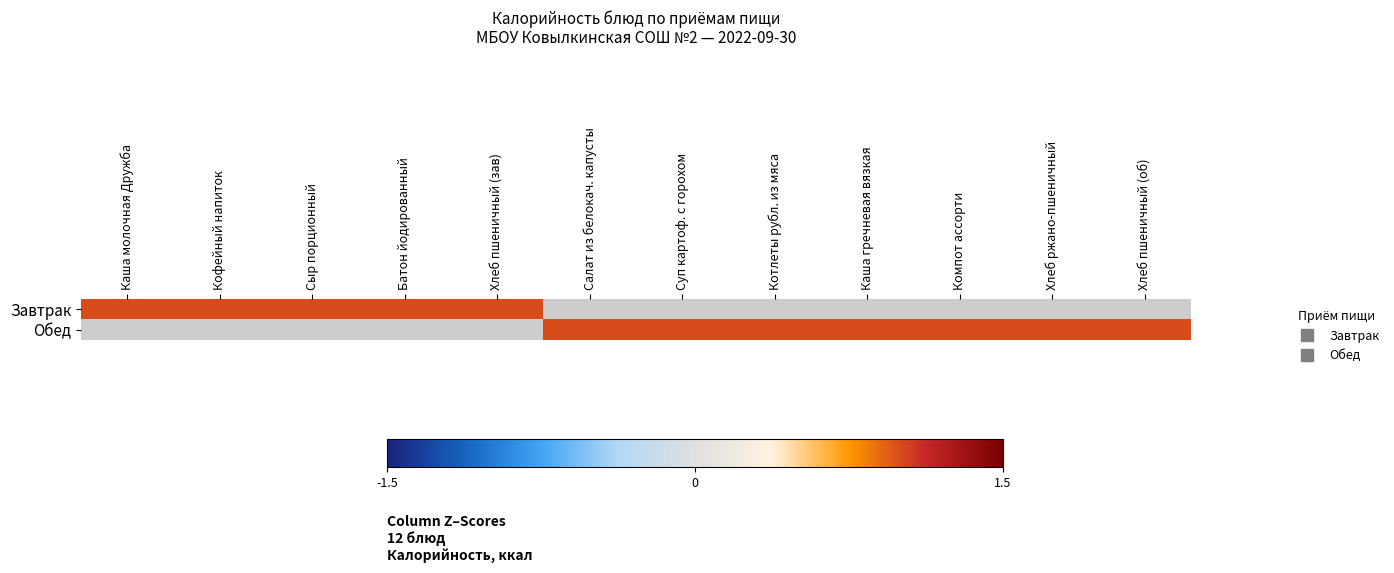

At which category does the chart reach its minimum across all series?

Салат из белокач. капусты